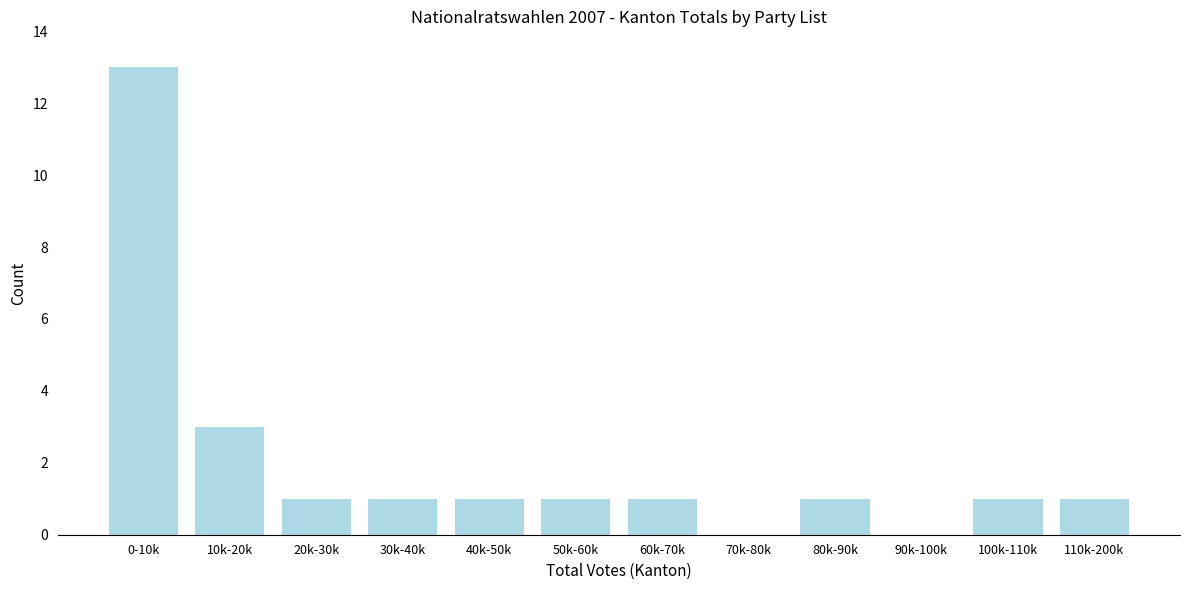

Reading left to right, extract all data points from this chart.

0-10k=13	10k-20k=3	20k-30k=1	30k-40k=1	40k-50k=1	50k-60k=1	60k-70k=1	70k-80k=0	80k-90k=1	90k-100k=0	100k-110k=1	110k-200k=1